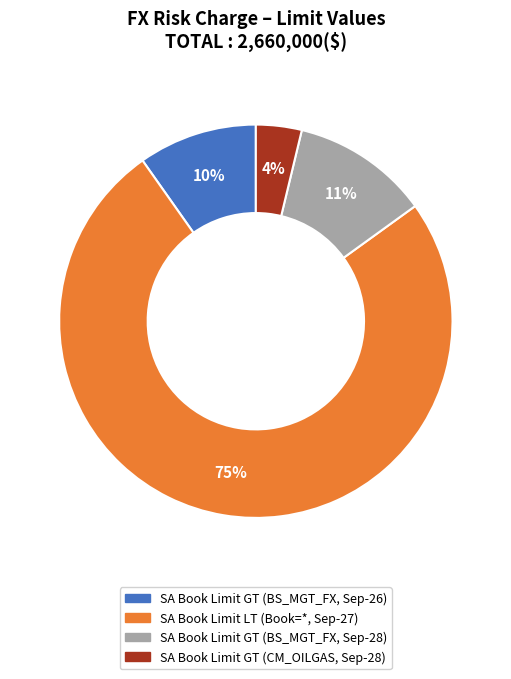

Is there a majority slice in this chart?

Yes